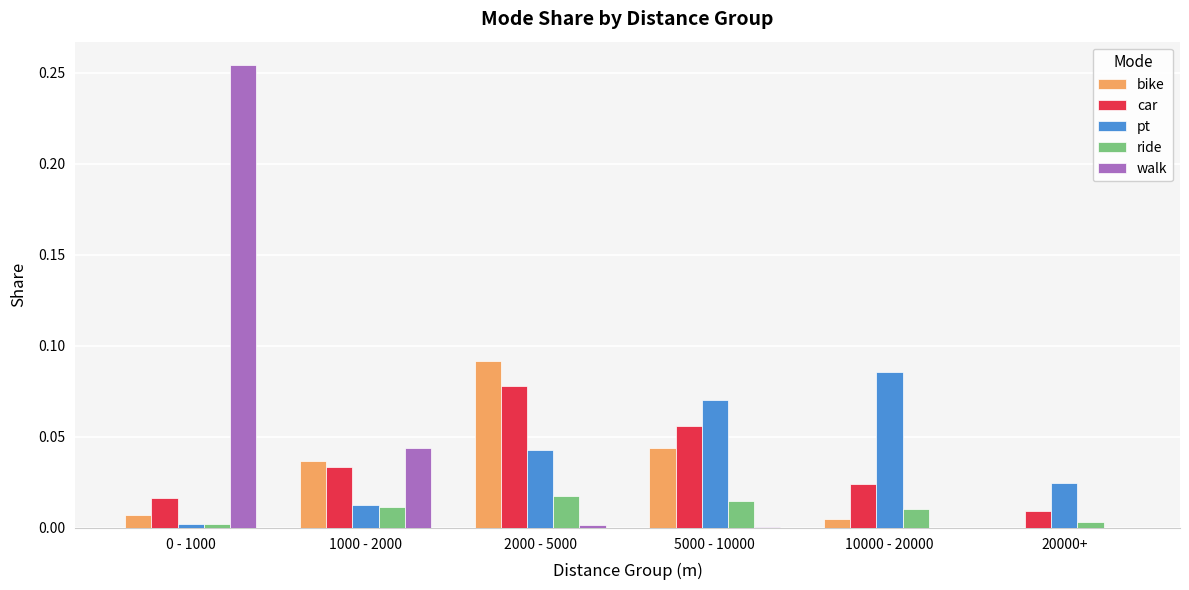

Is the value of car at 0 - 1000 greater than the value of pt at 0 - 1000?

Yes